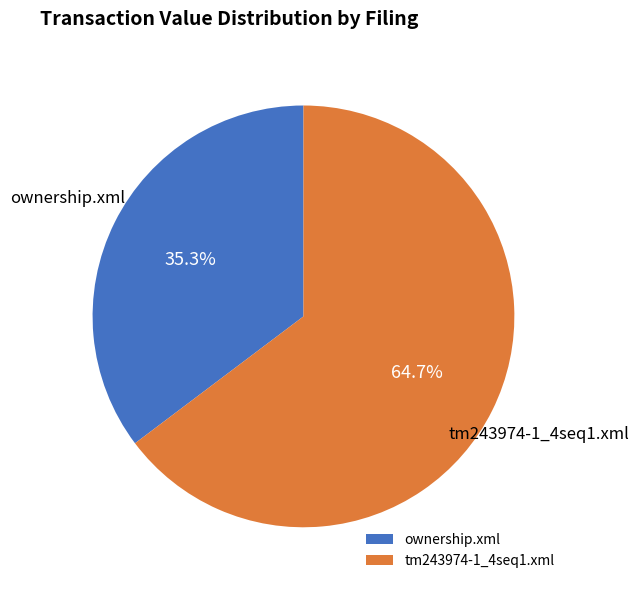

To the nearest percent, what portion does ownership.xml represent?

35%